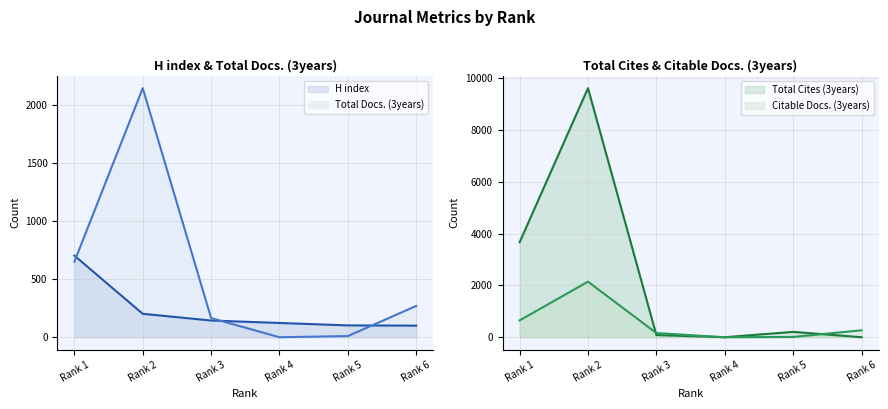

At which label does Total Docs. (3years) reach its peak?

Rank 2